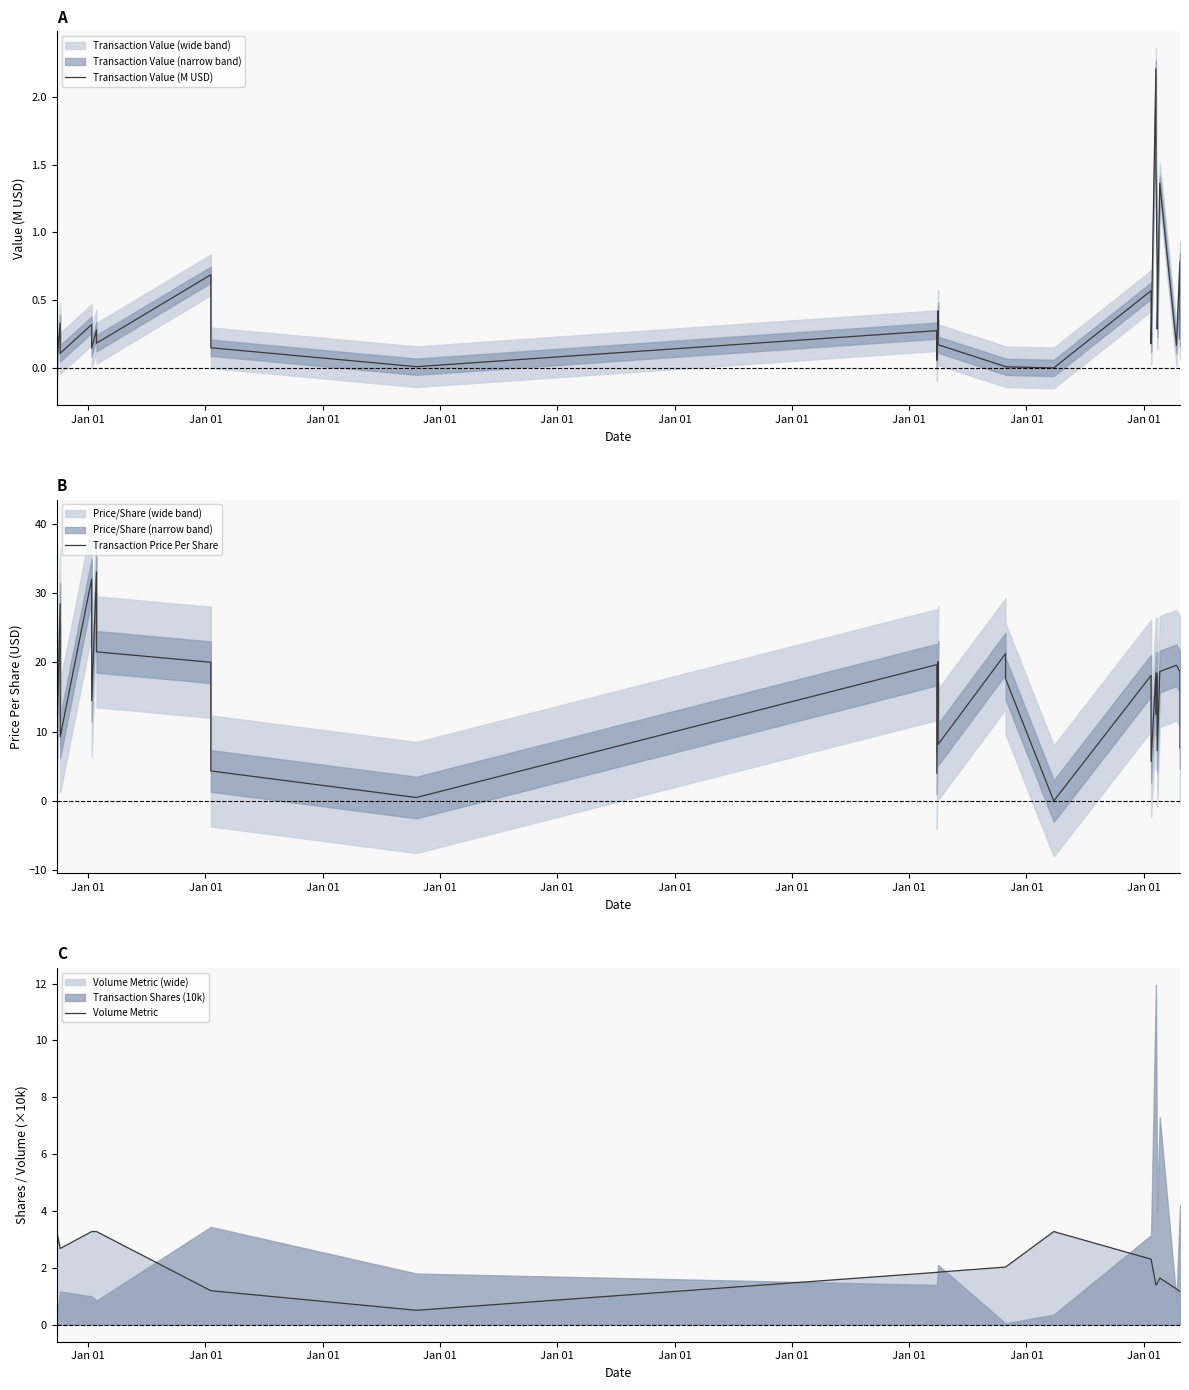

Reading right to left, list all the values displayed in this chart.

Transaction Value (M USD): 0.2	0.8	0.2	1.4	0.3	0.7	1.5	2.2	0.2	0.6	0.0	0.0	0.0	0.2	0.4	0.1	0.3	0.0	0.1	0.7	0.2	0.3	0.1	0.3	0.1	0.3	0.0	0.1
Transaction Price Per Share: 7.6	18.6	19.6	18.7	7.2	18.4	12.5	18.5	5.7	18.1	0.0	17.6	21.2	8.2	20.1	4.0	19.7	0.5	4.3	20.0	21.5	33.0	14.5	32.0	9.3	28.4	8.0	28.4
Volume Metric: 1.2	1.2	1.3	1.6	1.5	1.5	1.4	1.4	2.3	2.3	3.3	2.0	2.0	1.8	1.8	1.8	1.8	0.5	1.2	1.2	3.3	3.3	3.3	3.3	2.7	2.7	3.3	3.3